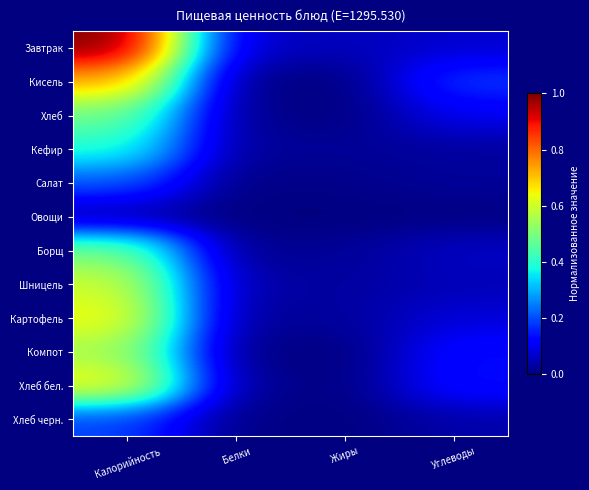

How many series are shown in this chart?

12